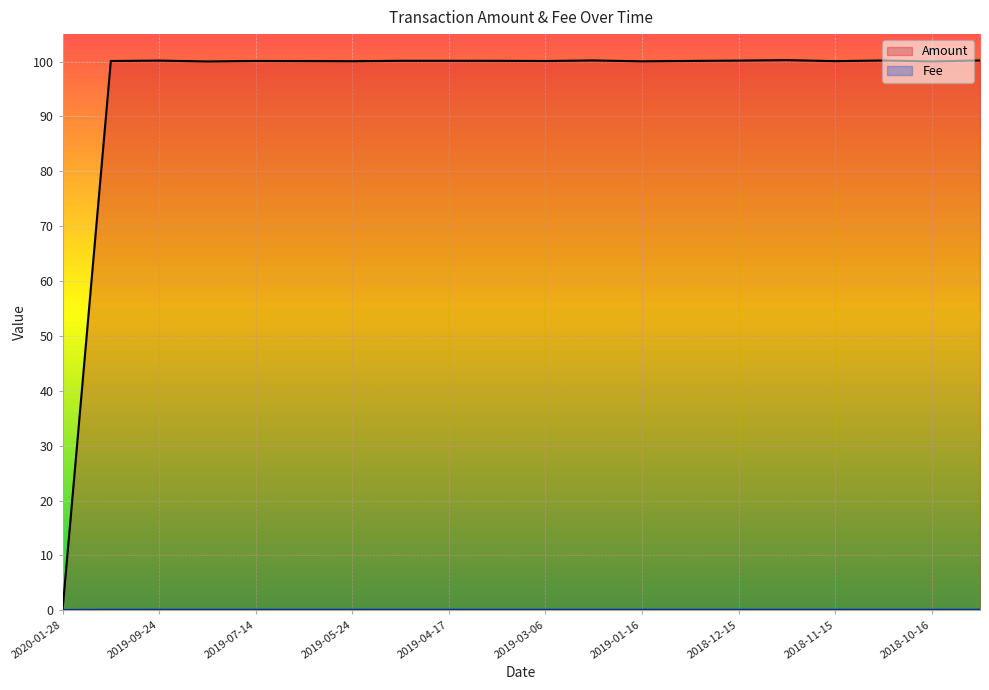

List the series in order of their peak value, lowest first.

Fee, Amount